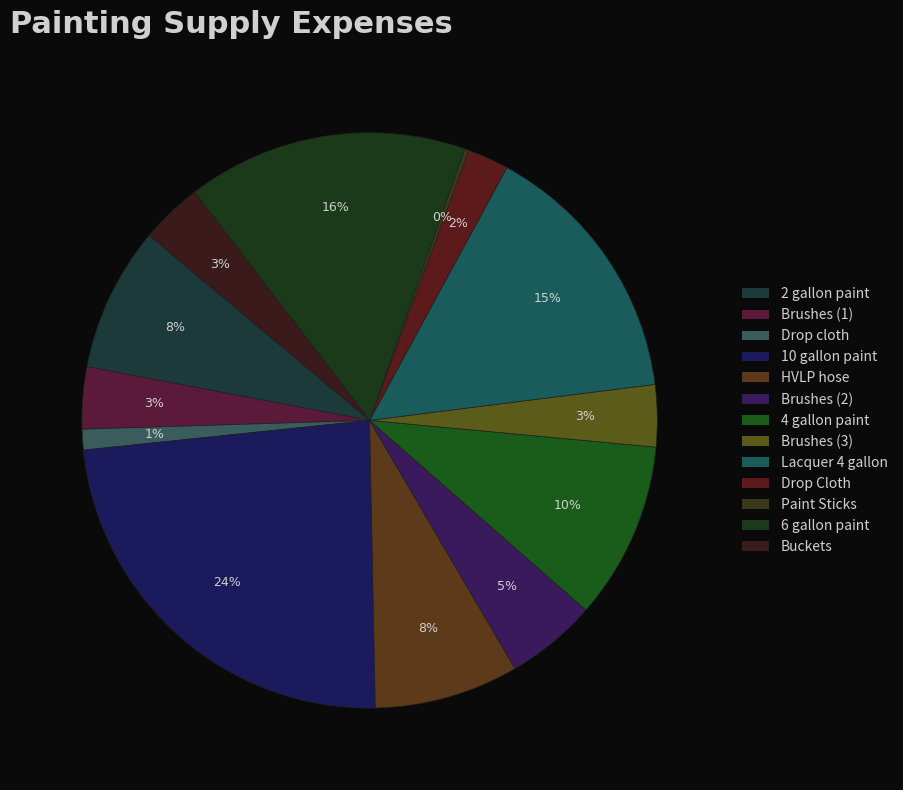

Which slice is the smallest?

Paint Sticks